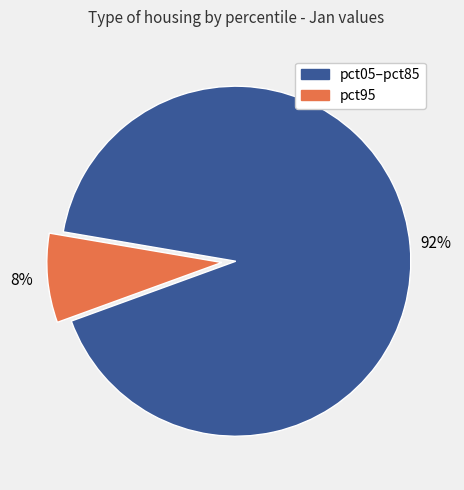

To the nearest percent, what is the difference between the largest and smallest slice percentages?

84%